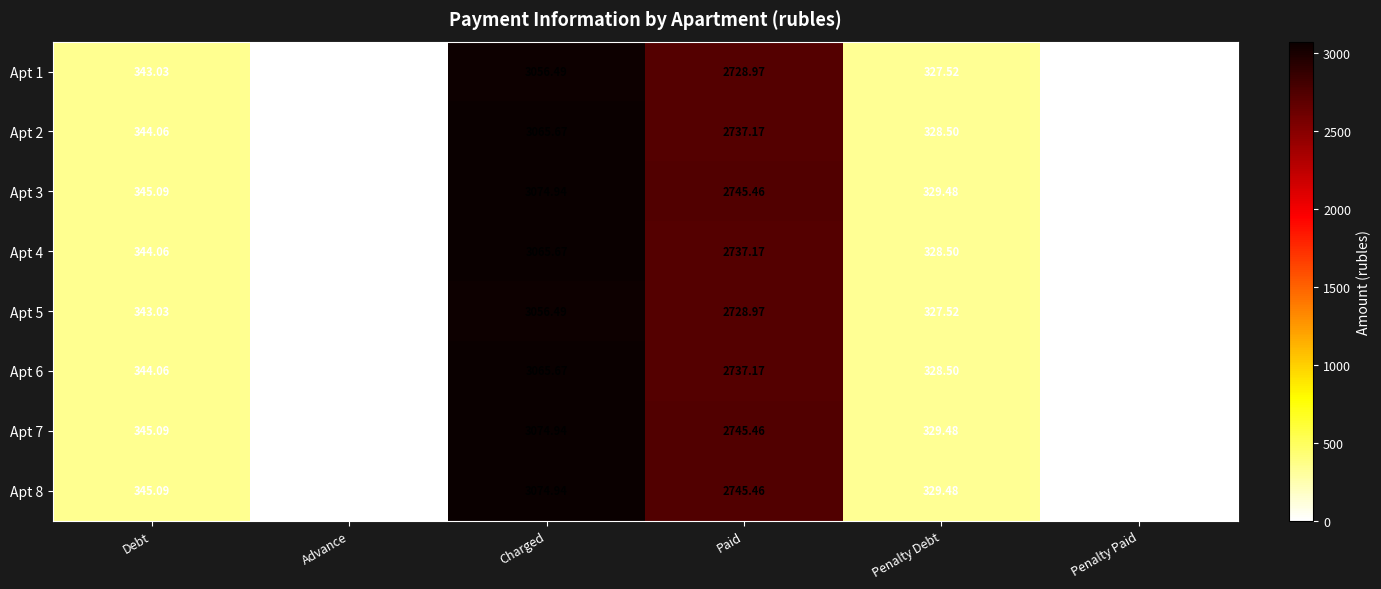

At which category is the sum across all series the highest?

Charged